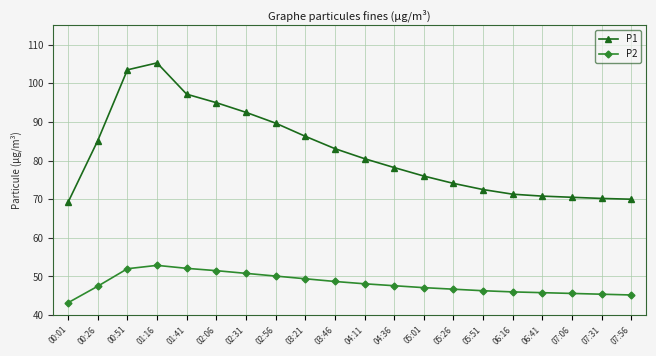

Where is P1 nearest to the value 87?

03:21